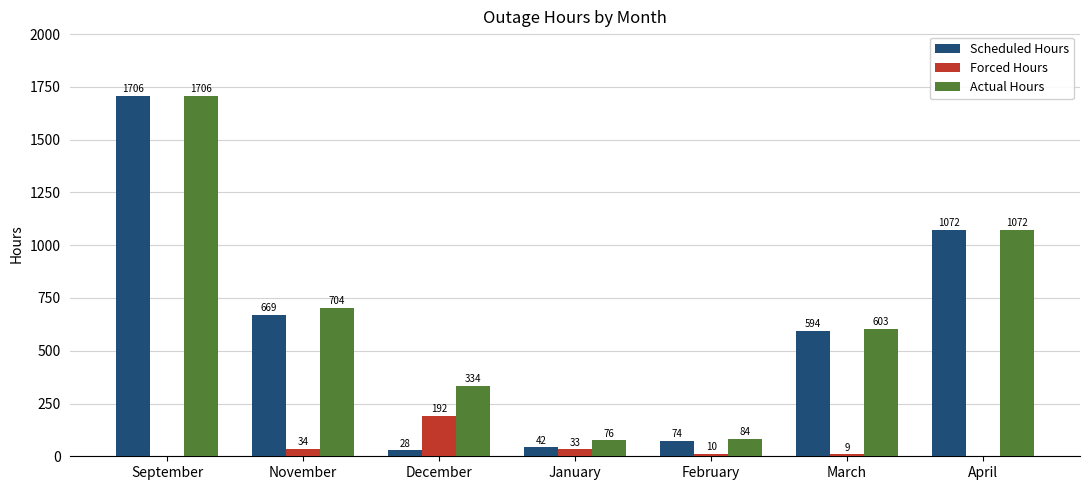

Which category has the highest value across all series?

September